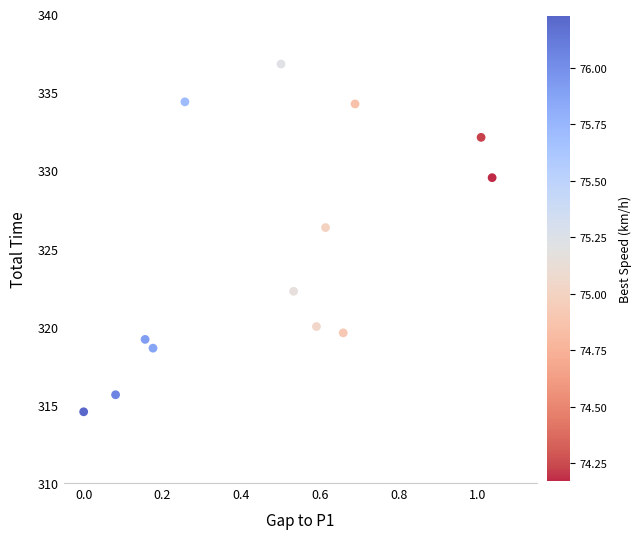

What is the range of X values (max minus min)?

1.0